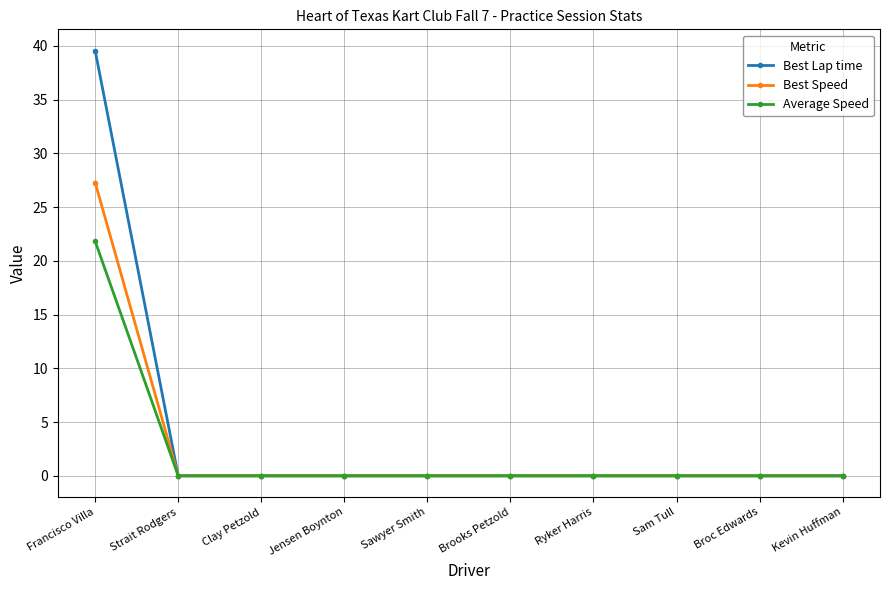

How many series are shown in this chart?

3